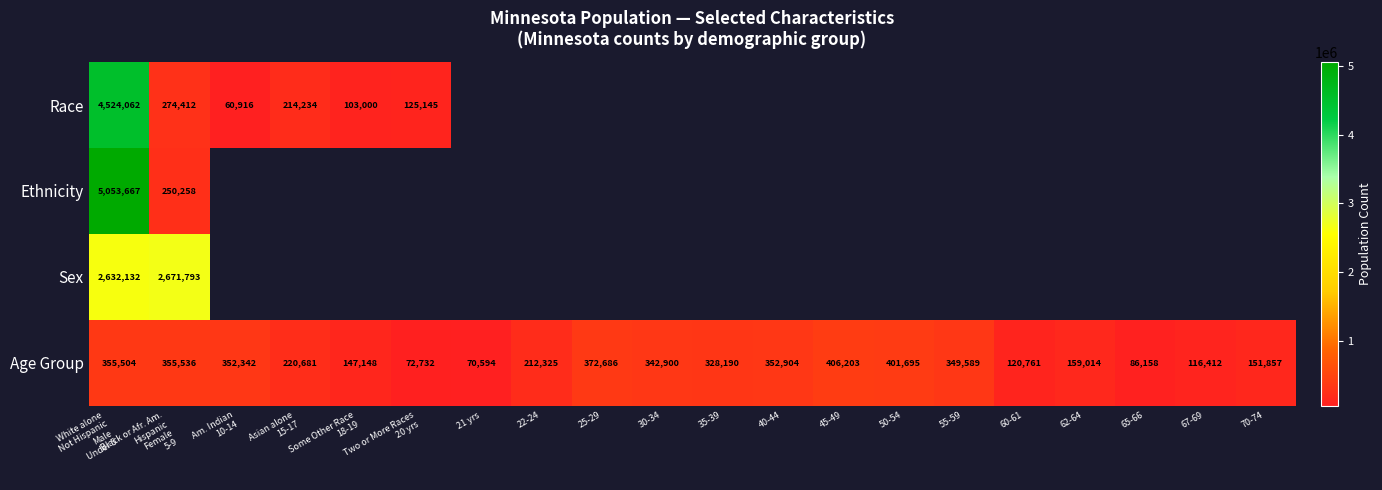

What is the sum of all Age Group values?

4975231